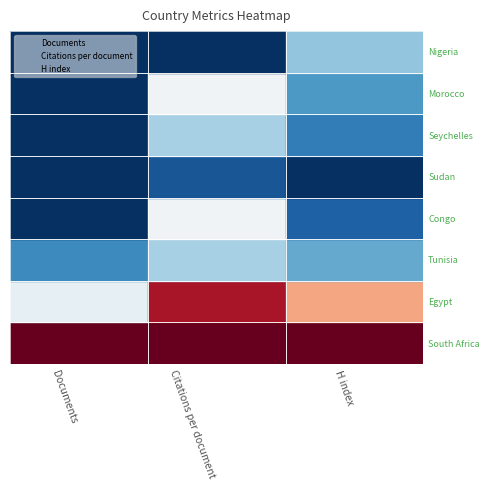

Where does the Citations per document series first go above 4?

Citations per document